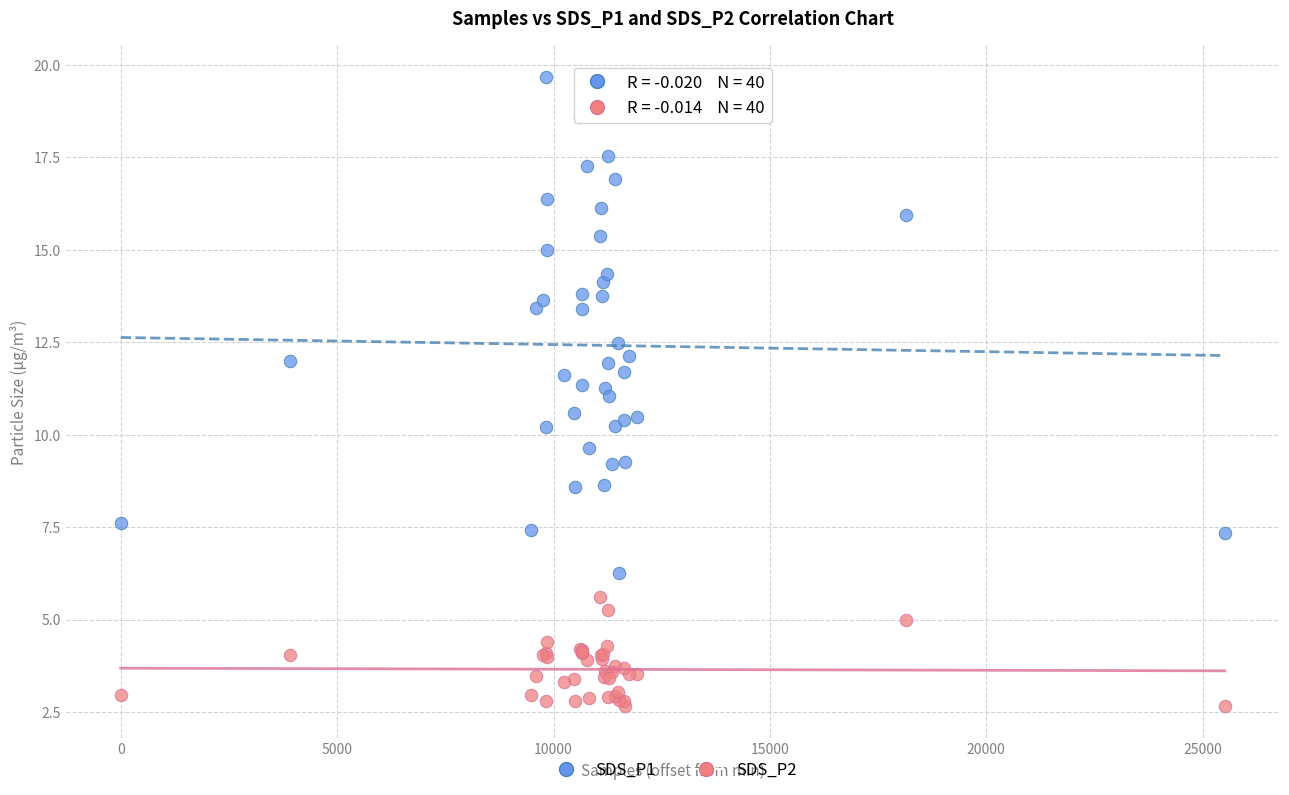

Which series has the largest Y range (max minus min)?

SDS_P1